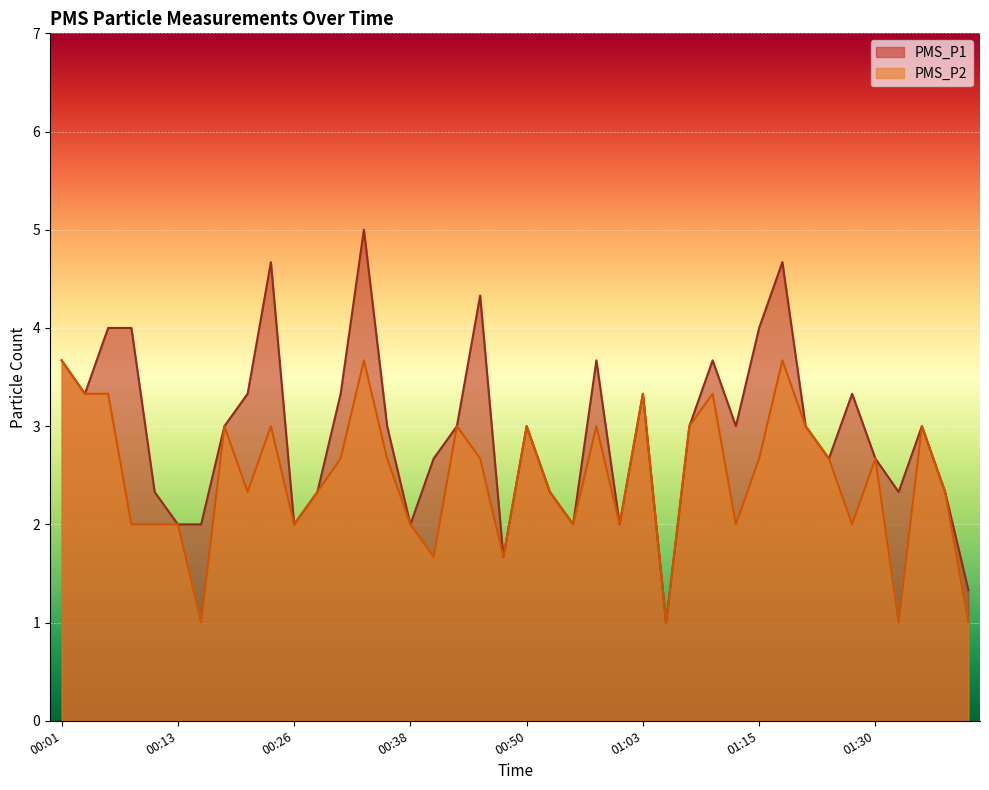

How many values in the PMS_P1 series exceed 3?

15